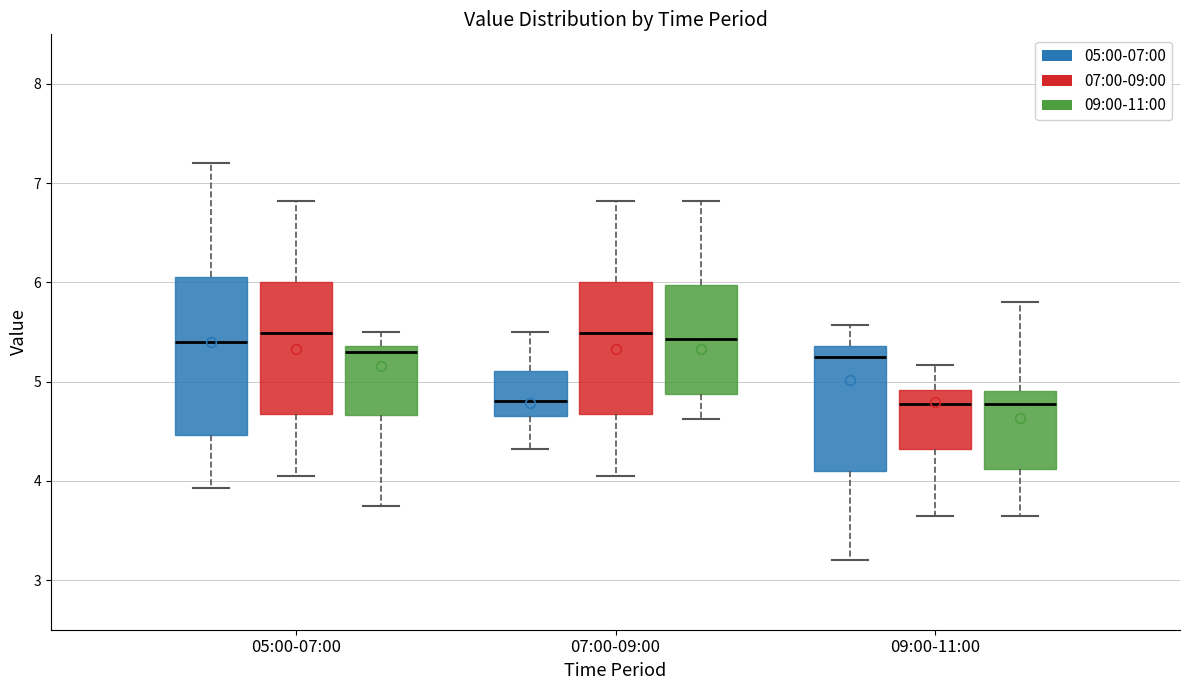

Where does the upper whisker of the box for 05:00-07:00 (07:00-09:00) end on the y-axis? The values are not printed on the chart, so give them approximately, as read against the axis.

6.8